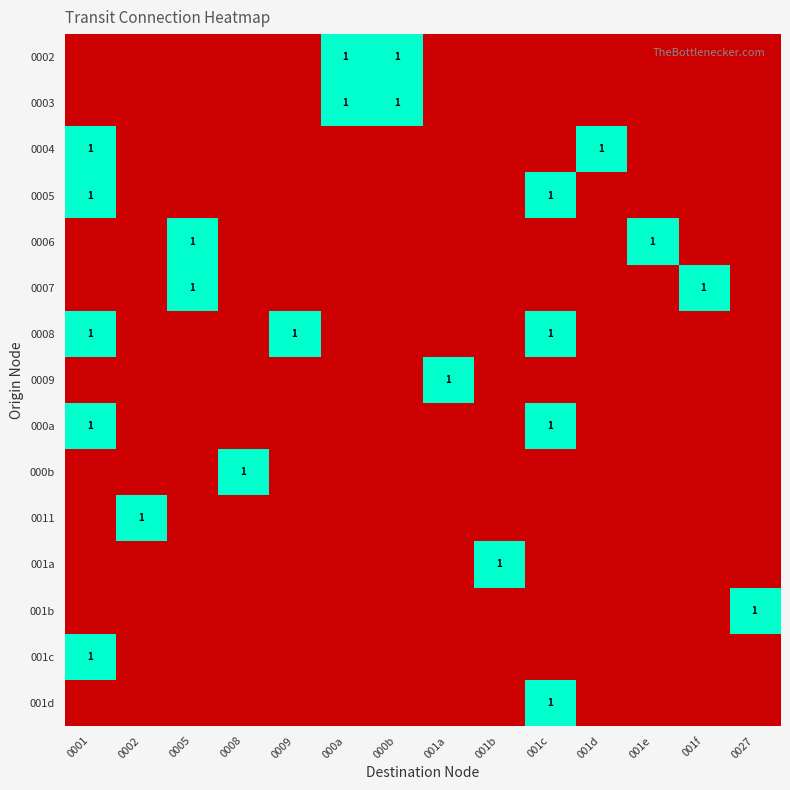

The 0006 series shows 1 at 001e. True or false?

True